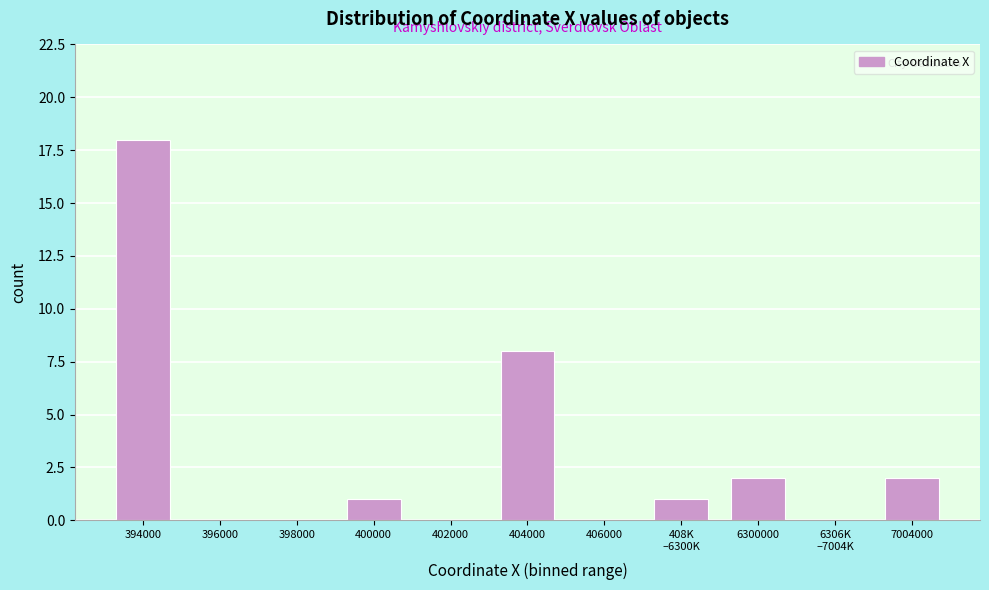

What is the sum of all values?

32